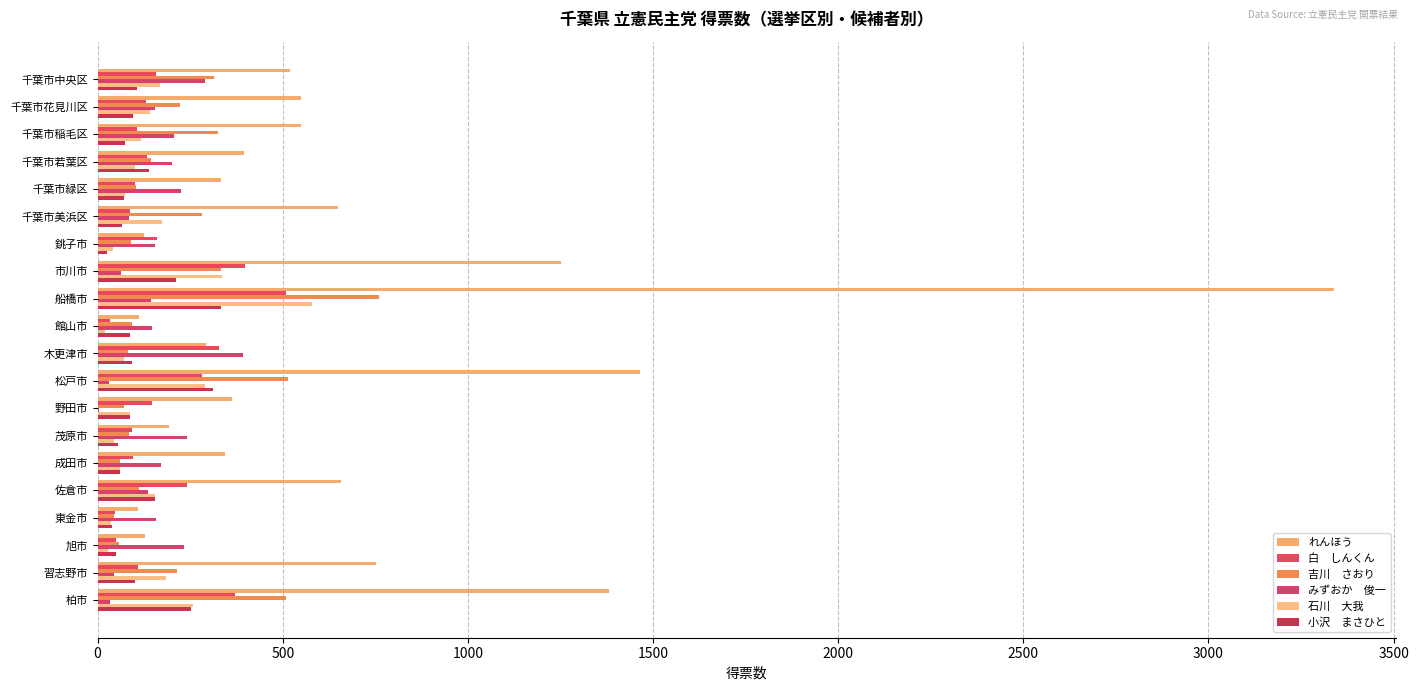

Count the number of categories in the chart.

20